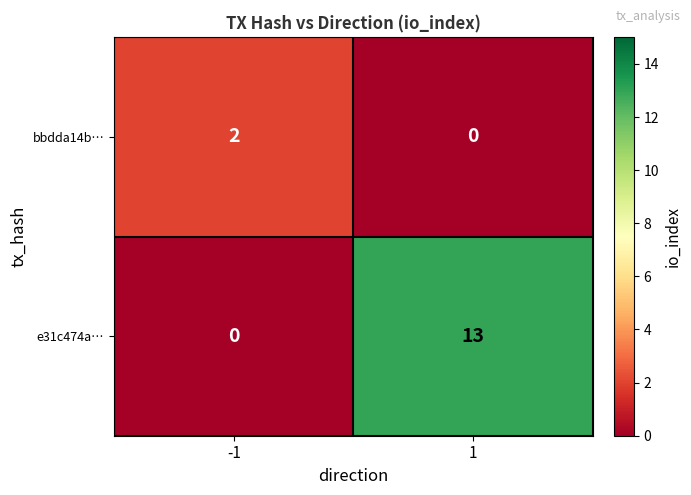

What is the sum of all e31c474a… values?

13